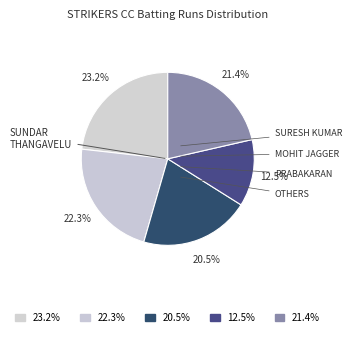

How many segments does this pie chart have?

5